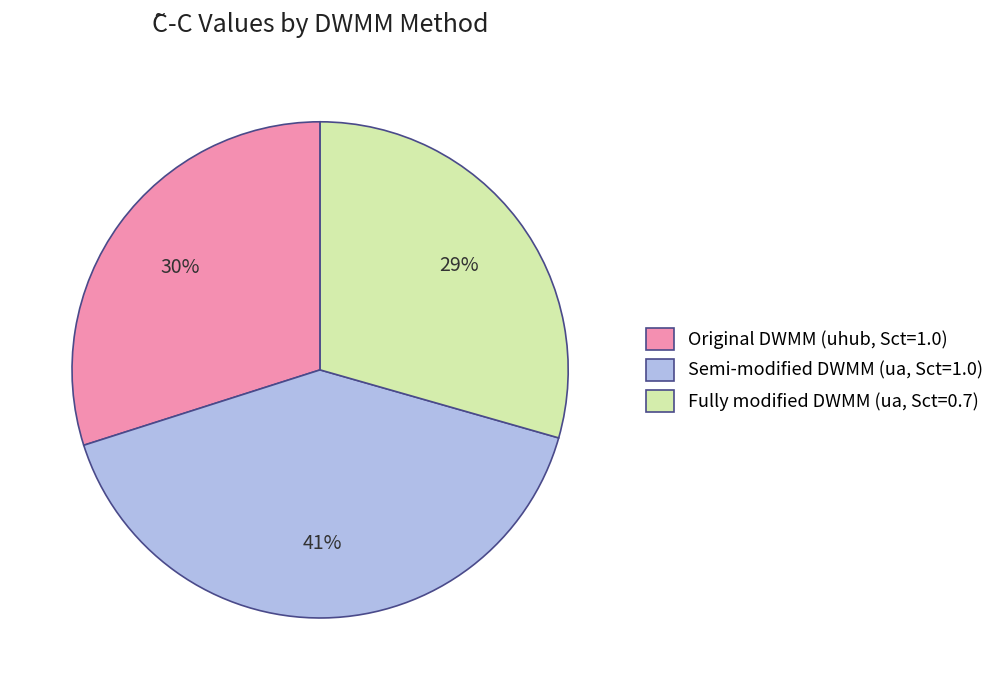

Which slice is the largest?

Semi-modified DWMM (ua, Sct=1.0)